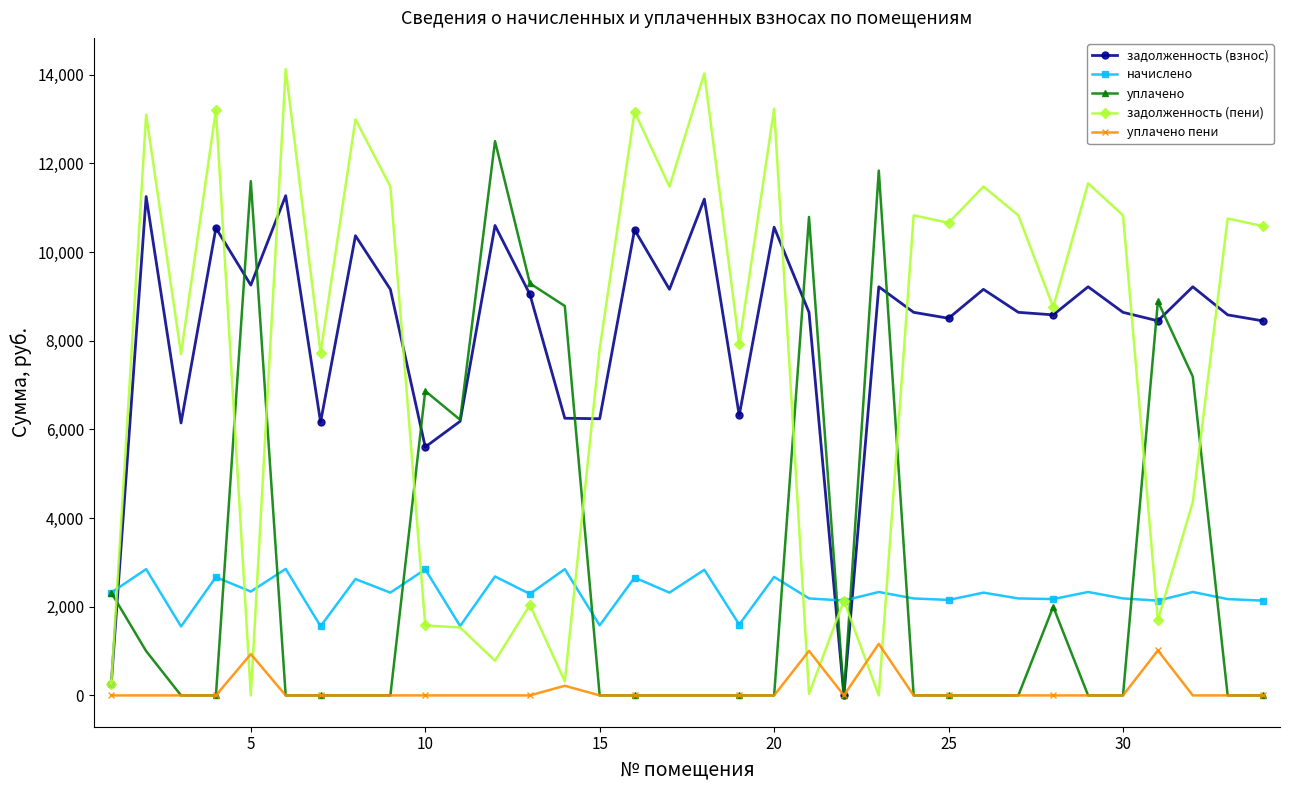

Is this an area chart (filled region under the line)?

No